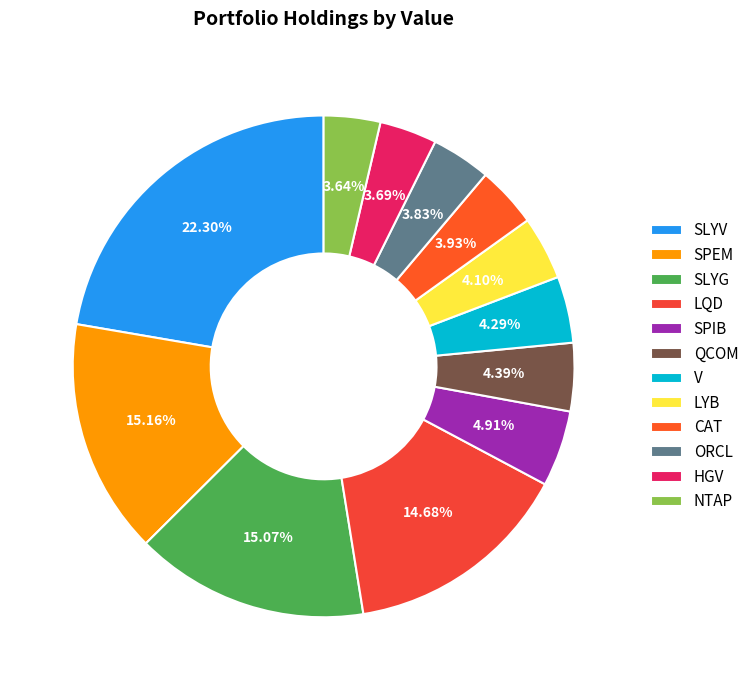

Do SLYV and NTAP together represent more than half of the pie?

No